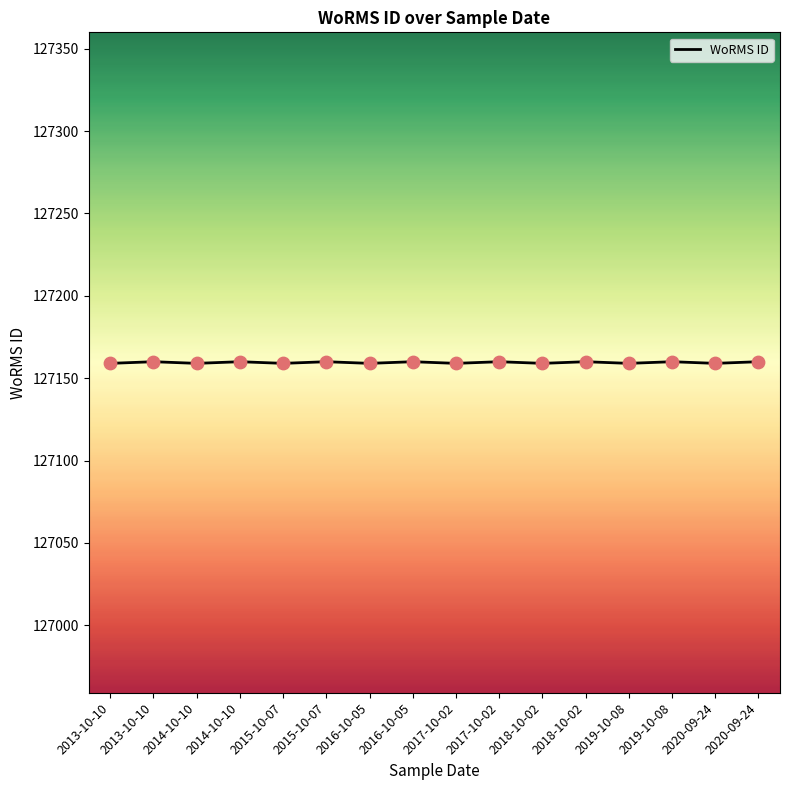

Approximately how many times larger is the value at 2016-10-05 compared to 2013-10-10?

1.0